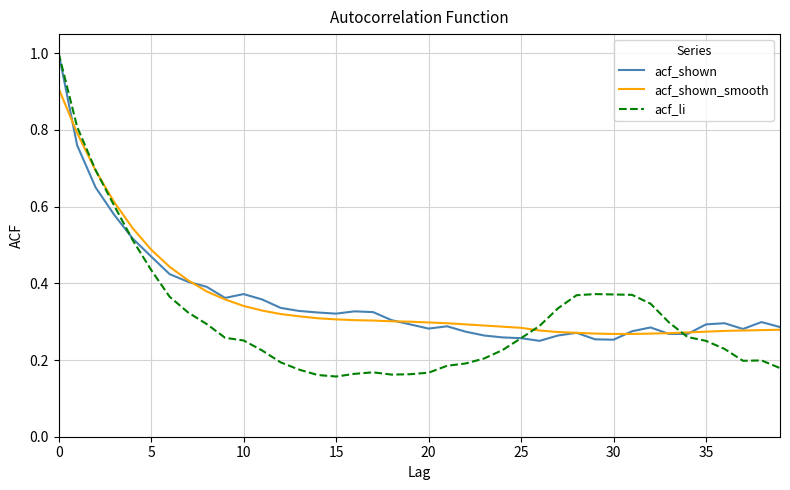

Does the chart display data point markers on the line(s)?

No